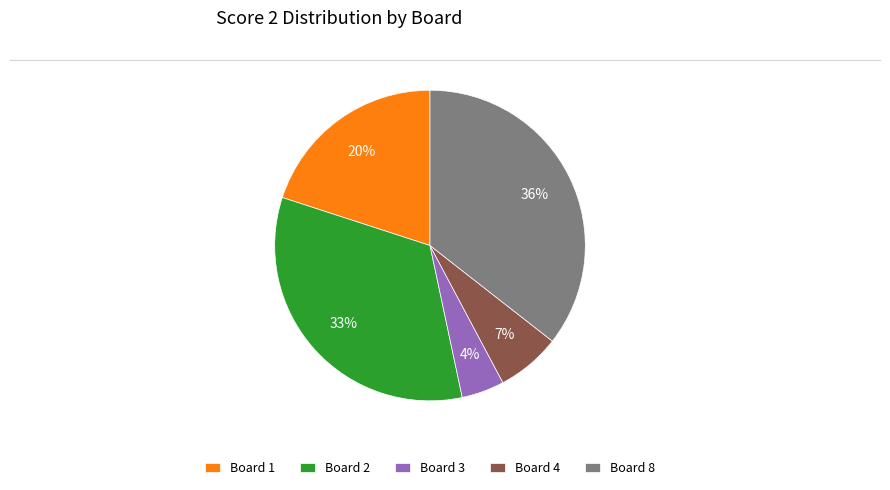

Which has a higher value, Board 8 or Board 3?

Board 8